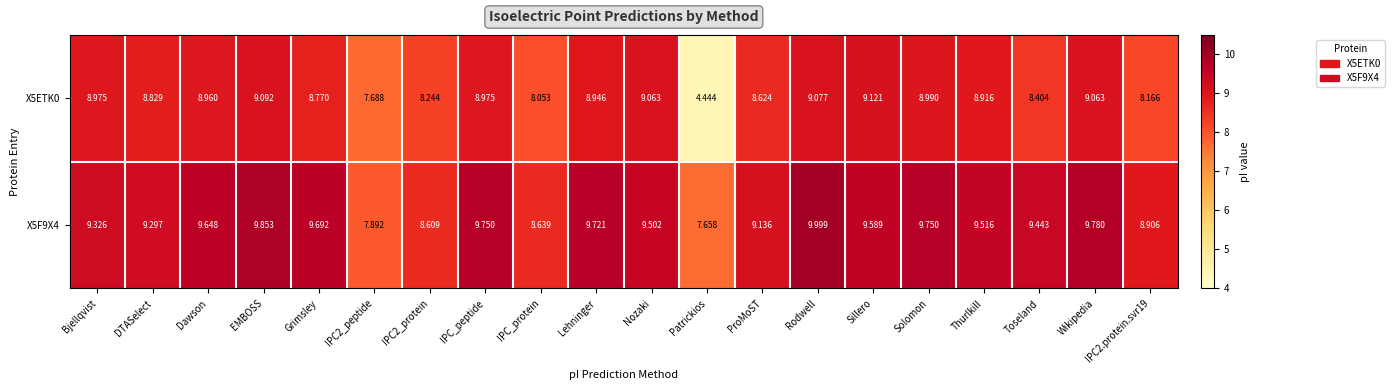

What is the spread (max minus min) of values at IPC_peptide?

0.8